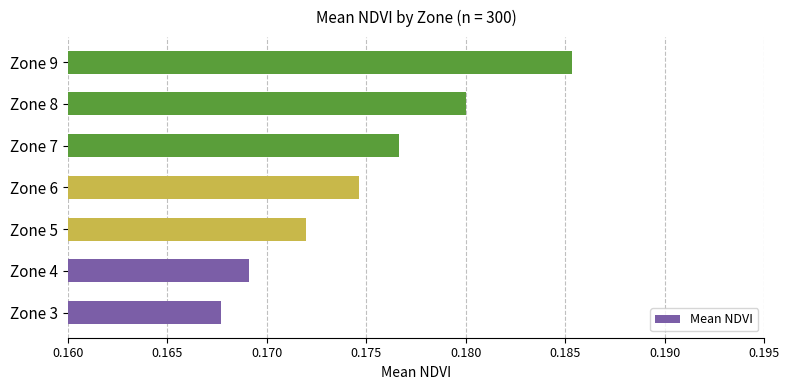

List the labels in order of value, smallest first.

Zone 3, Zone 4, Zone 5, Zone 6, Zone 7, Zone 8, Zone 9